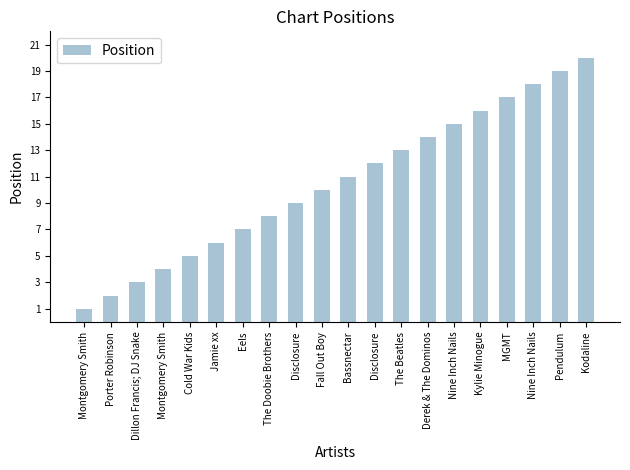

Which has a higher value, Fall Out Boy or Derek & The Dominos?

Derek & The Dominos